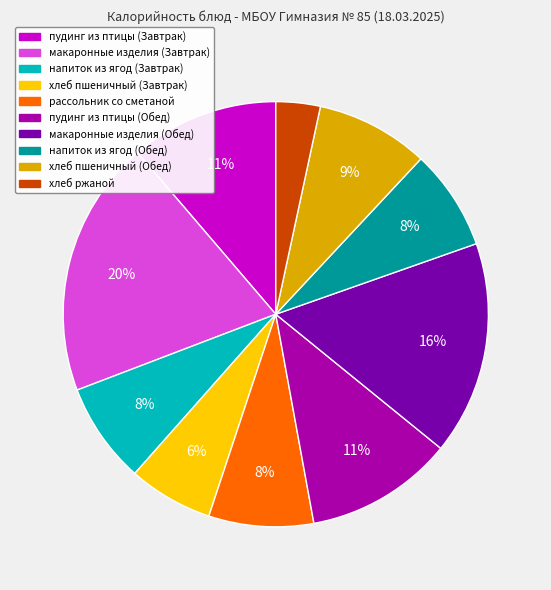

To the nearest percent, what is the average slice percentage?

10%